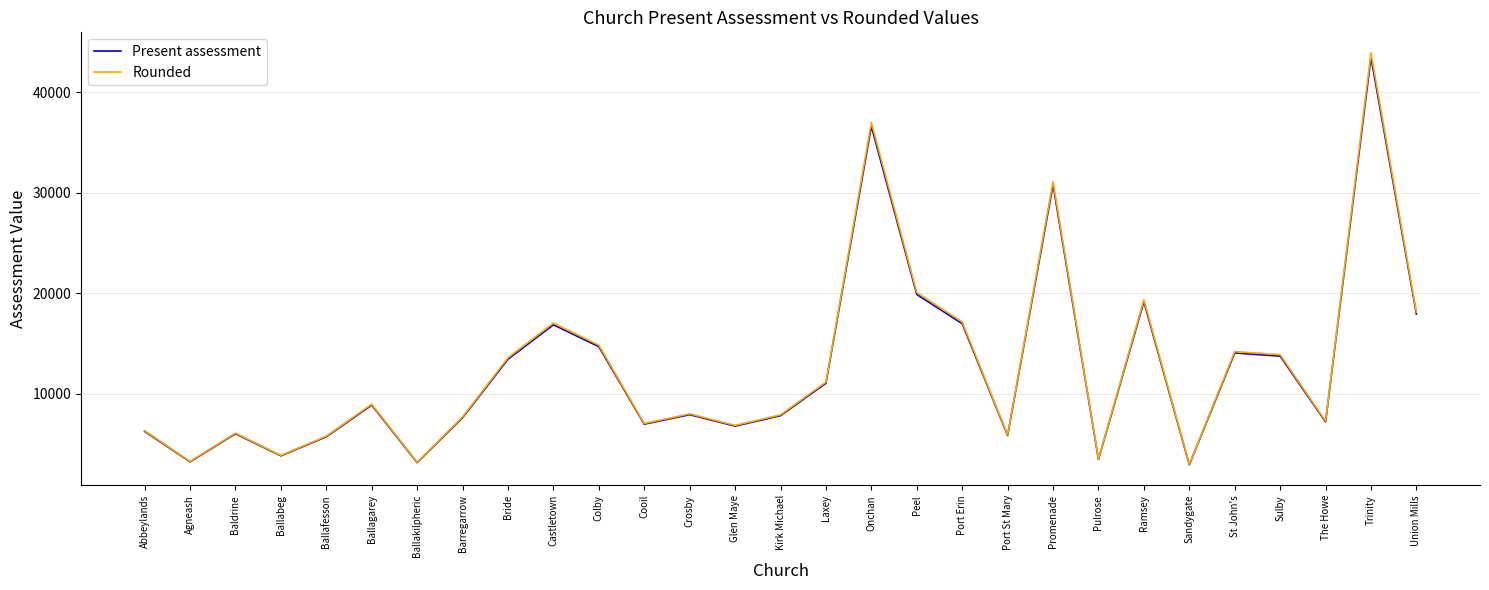

At which label is Rounded closest to 23435?

Peel